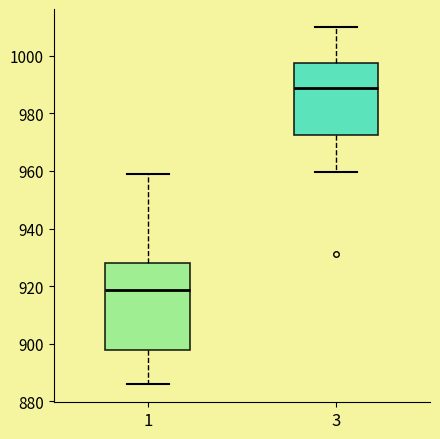

Comparing the boxes themselves (not the whiskers), which one is the tallest?

1